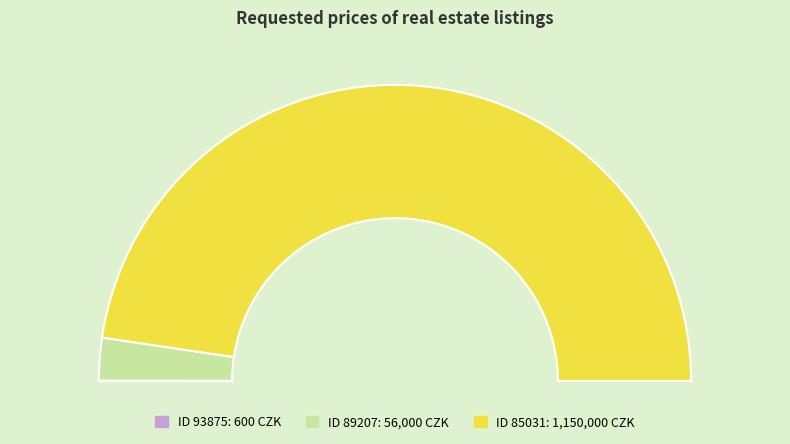

Which slice represents more than half of the pie?

85031